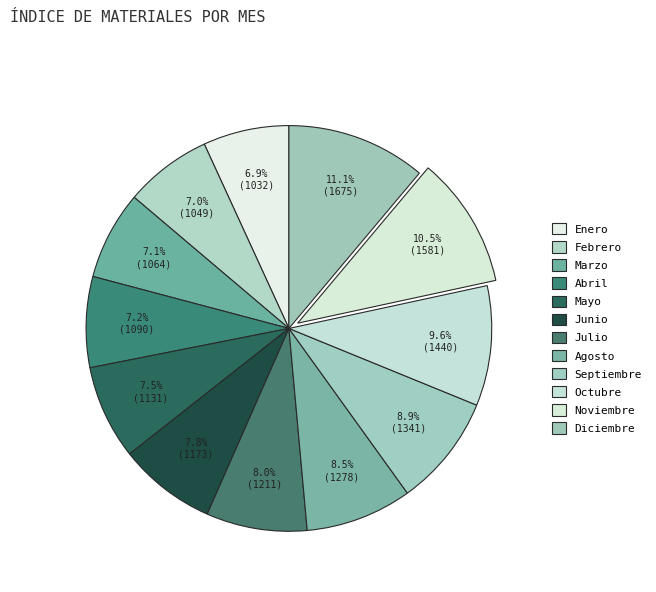

Count the number of slices in the pie.

12